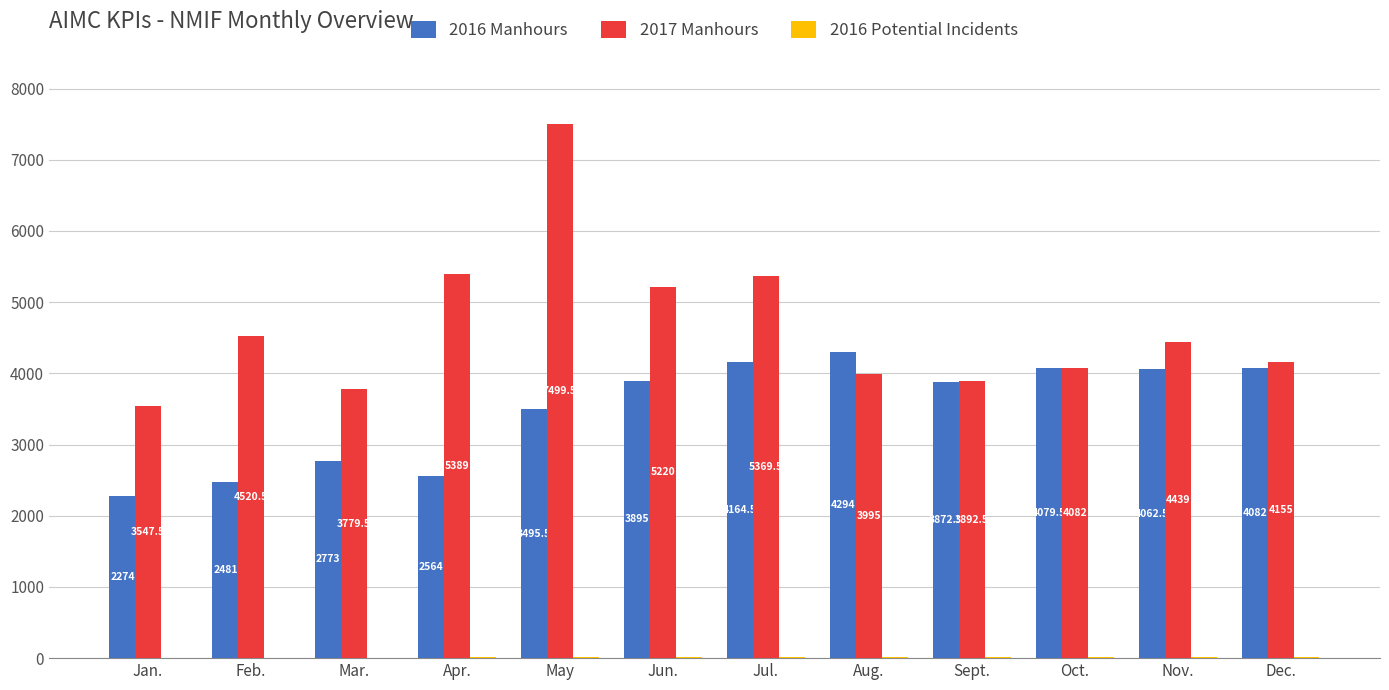

Which category has the highest value in the 2016 Manhours series?

Aug.